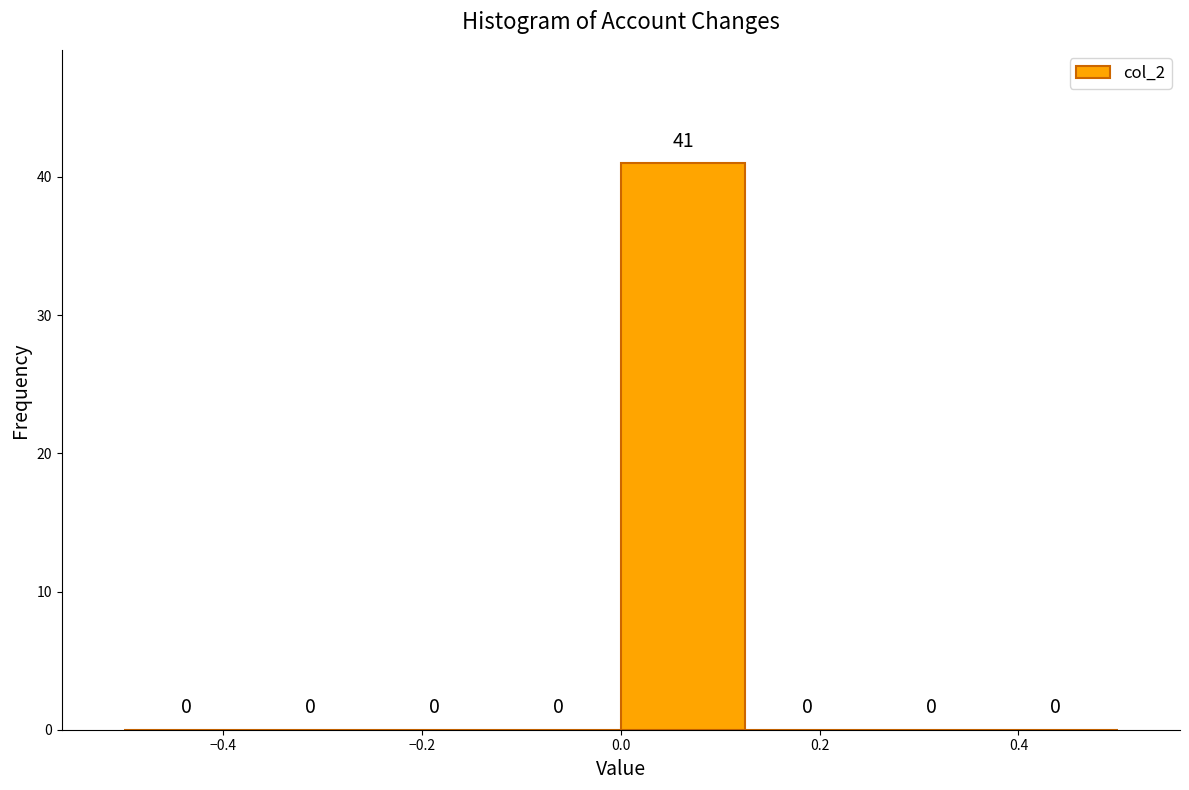

Reading left to right, list every bar in this chart as the range it spans on the x-axis followed by its height. The bar edges are not printed on the chart, so give them approximately, as read against the axis.

-0.500 to -0.375: 0
-0.375 to -0.250: 0
-0.250 to -0.125: 0
-0.125 to 0.000: 0
0.000 to 0.125: 41
0.125 to 0.250: 0
0.250 to 0.375: 0
0.375 to 0.500: 0